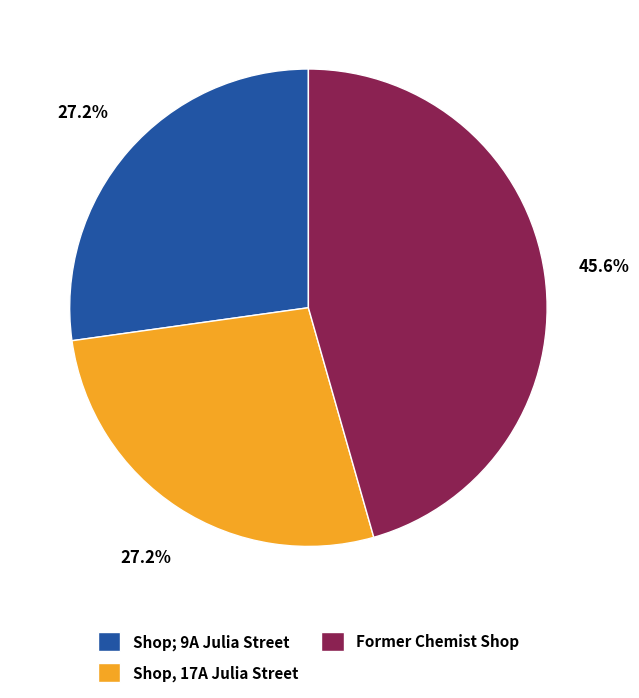

Does Former Chemist Shop represent more than half of the total?

No